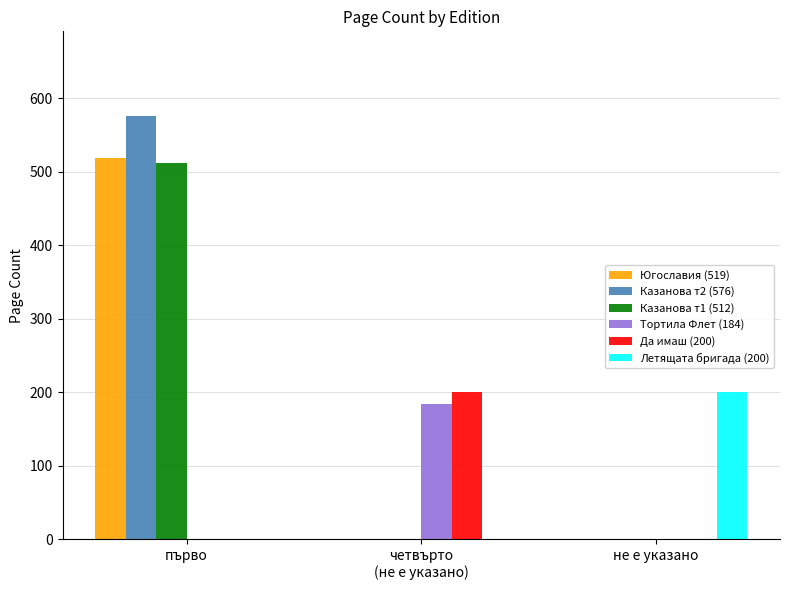

Is it true that Югославия (519) equals 284 at не е указано?

False